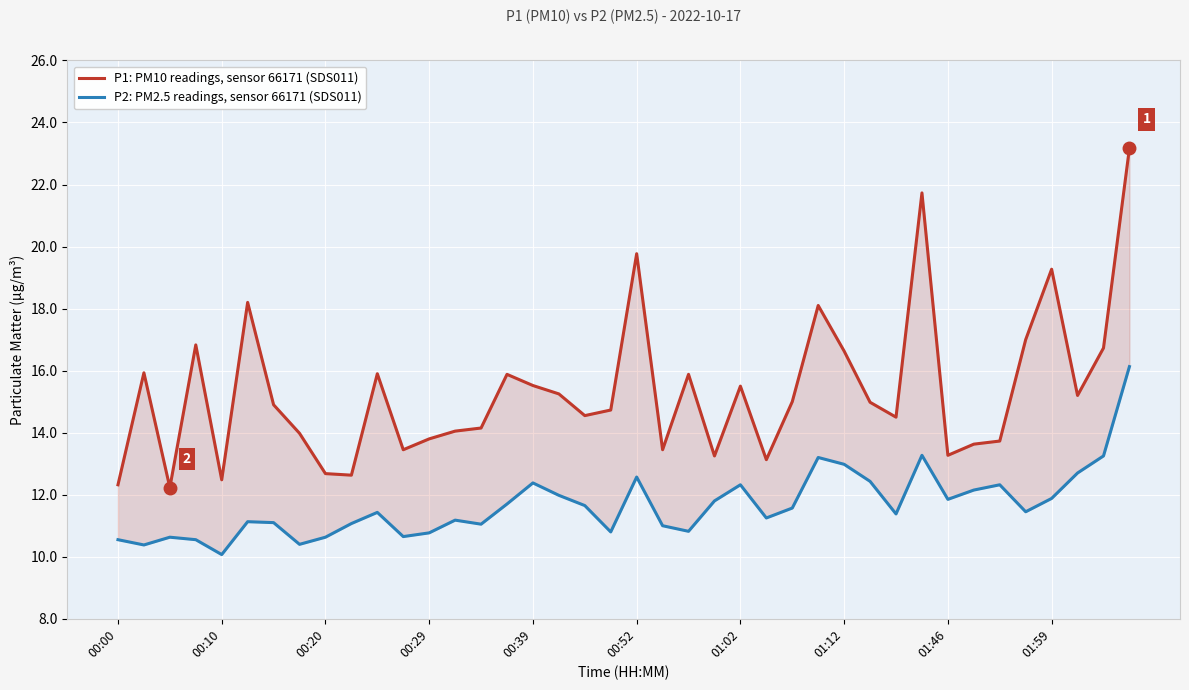

List the series in order of their peak value, highest first.

P1: PM10 readings, sensor 66171 (SDS011), P2: PM2.5 readings, sensor 66171 (SDS011)